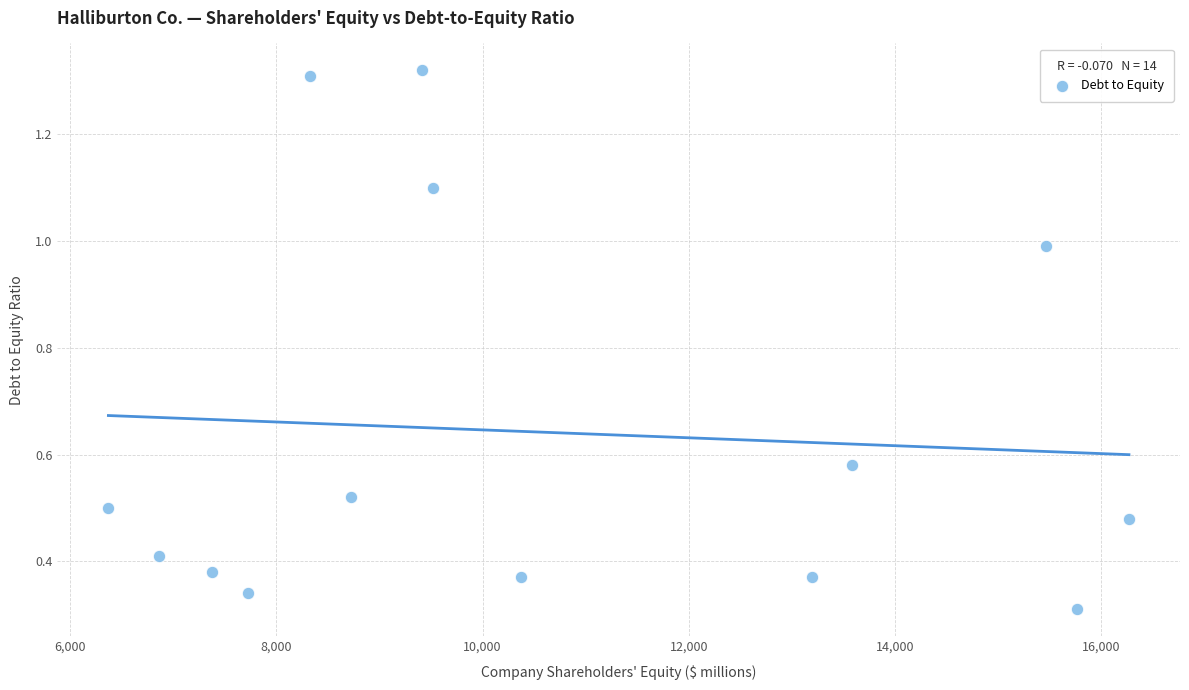

What is the range of X values (max minus min)?

9895.0